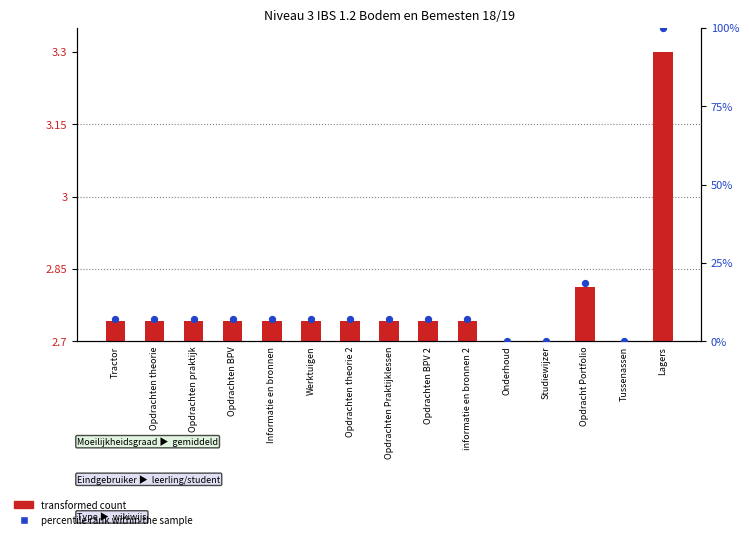

Which series has the widest spread of Y values?

percentile rank within the sample